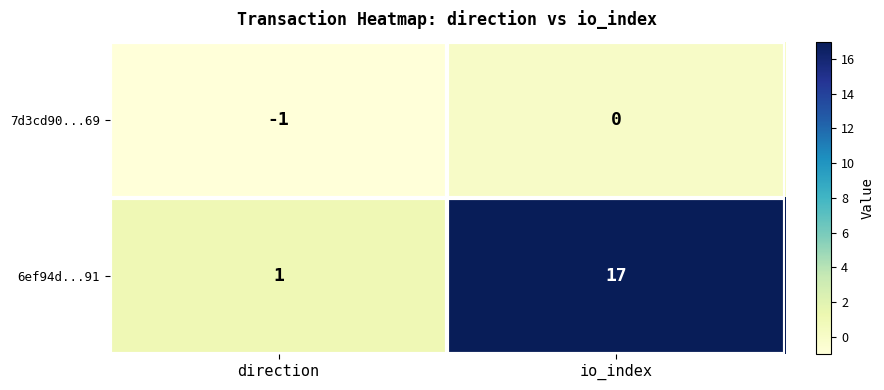

How many series are shown in this chart?

2